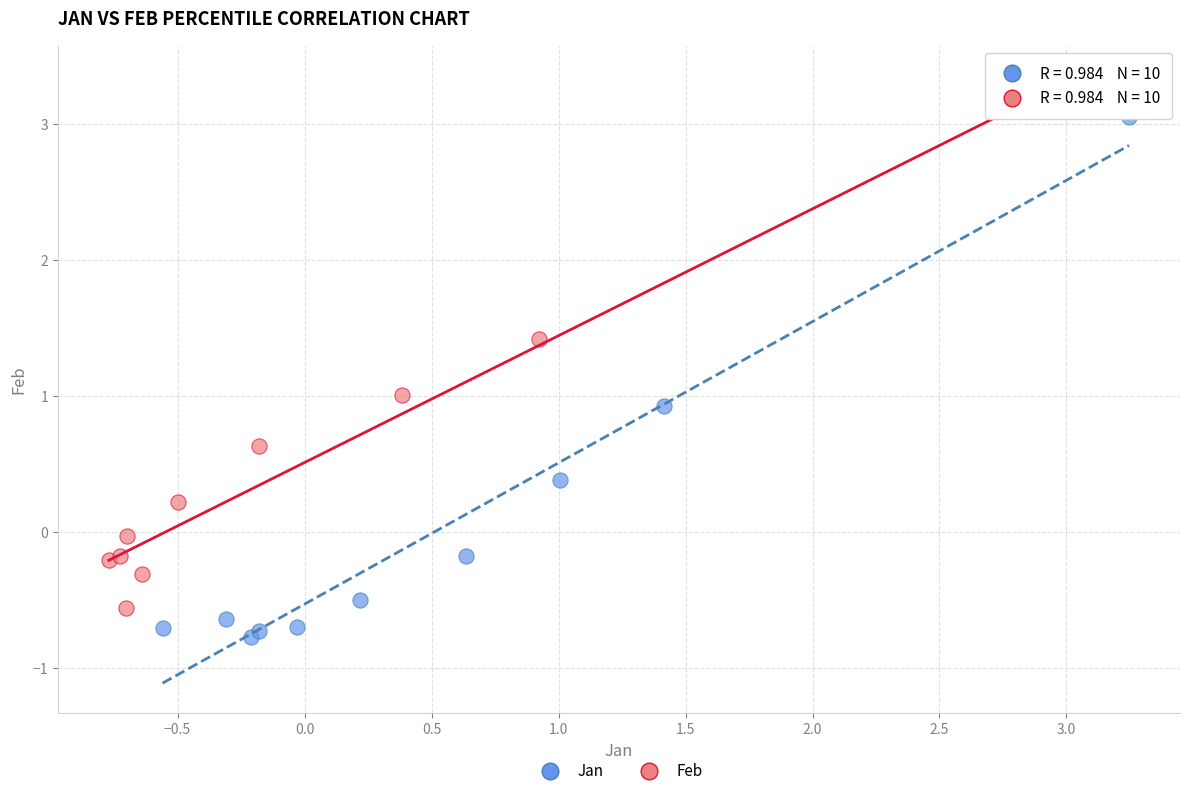

Which series contains the lowest Y value?

Jan